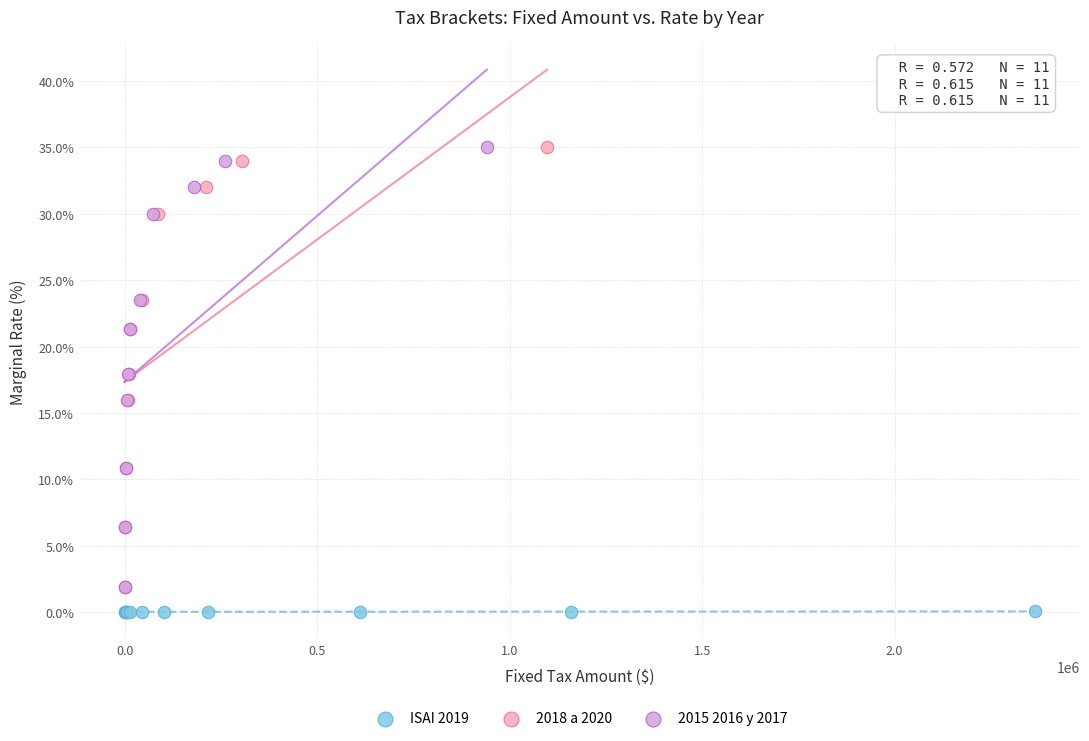

What are all the series names shown in the legend?

ISAI 2019, 2018 a 2020, 2015 2016 y 2017